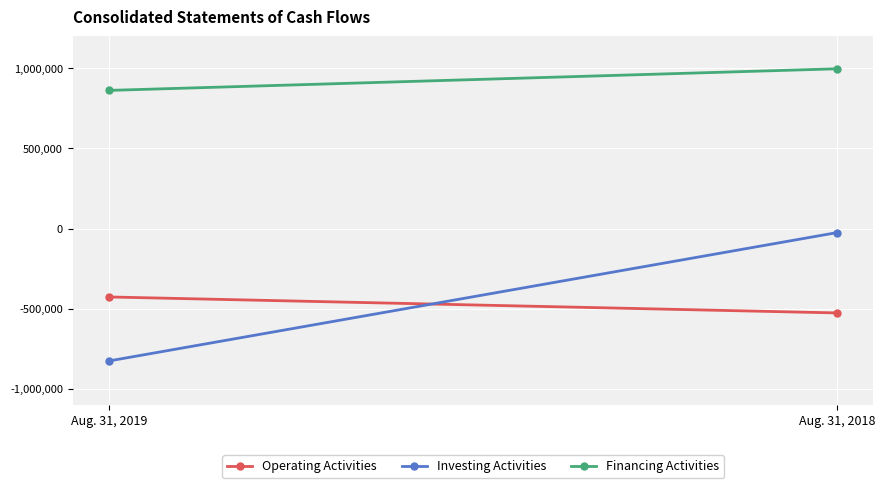

What is the average value of the Financing Activities series?

930519